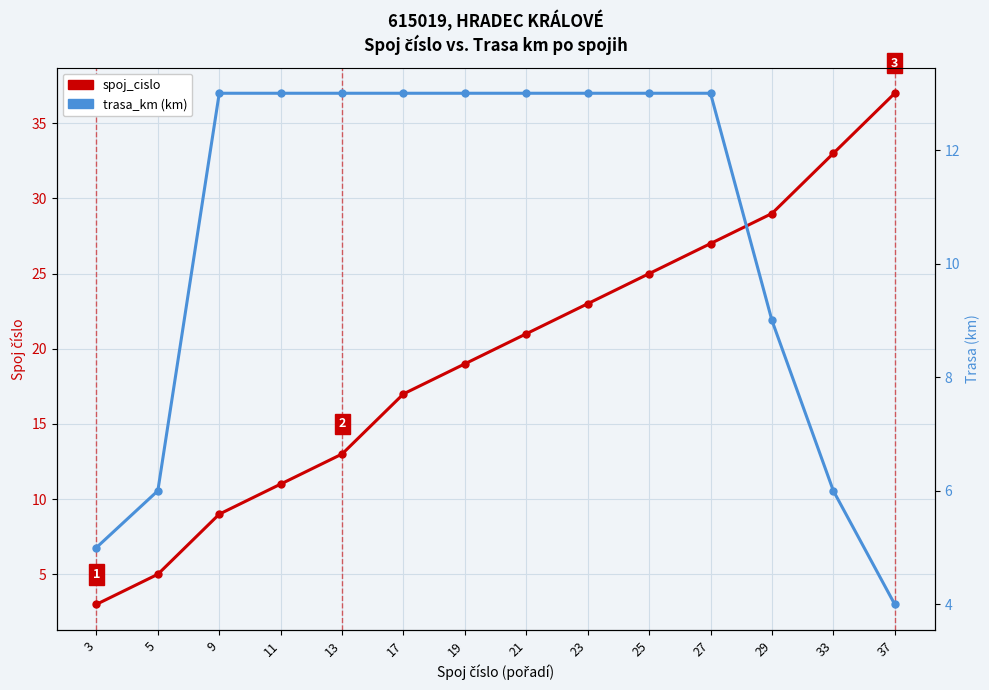

What is the value of the trasa_km (km) point at the 1st from the left?

5